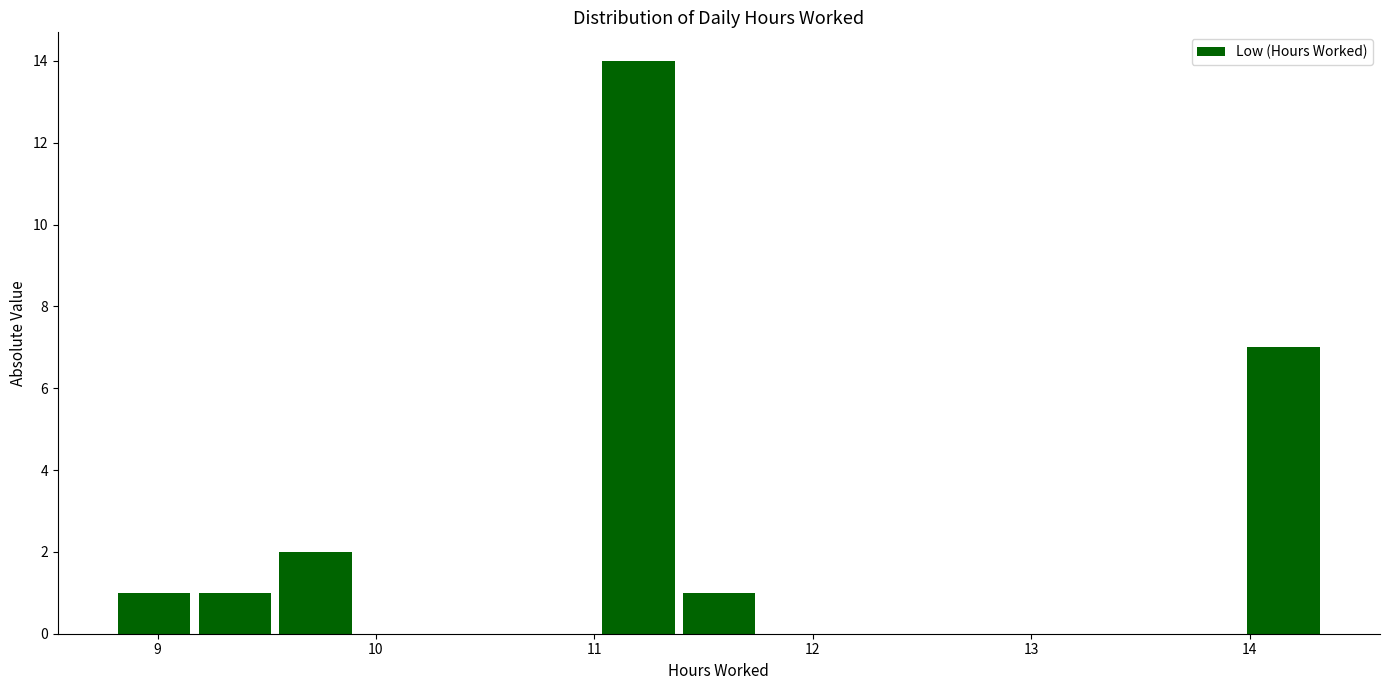

Around what value on the x-axis is the tallest bar? Give the approximate position of its centre, as read against the axis.

11.2